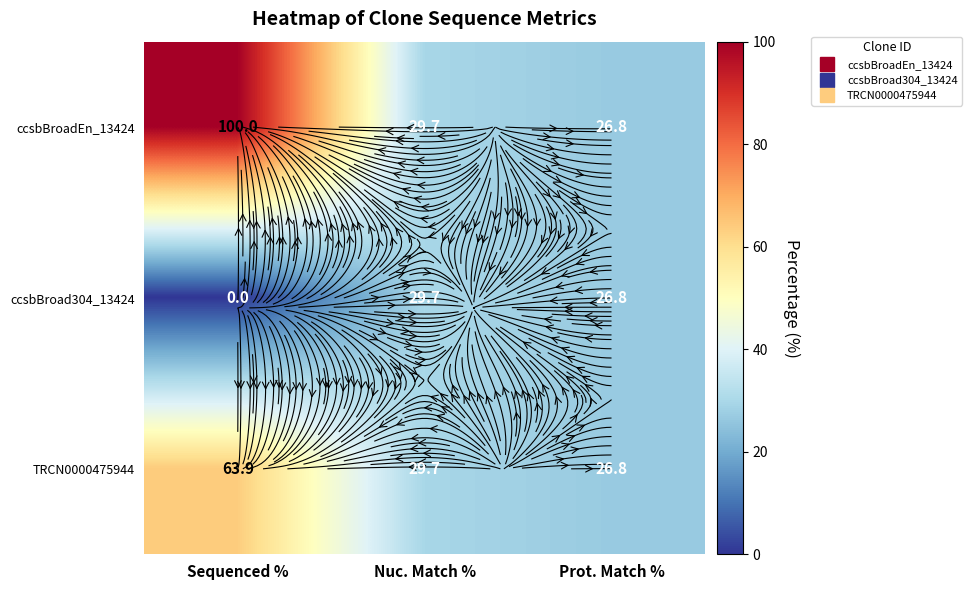

True or false: ccsbBroad304_13424 has a value of 41.1 at Prot. Match %.

False